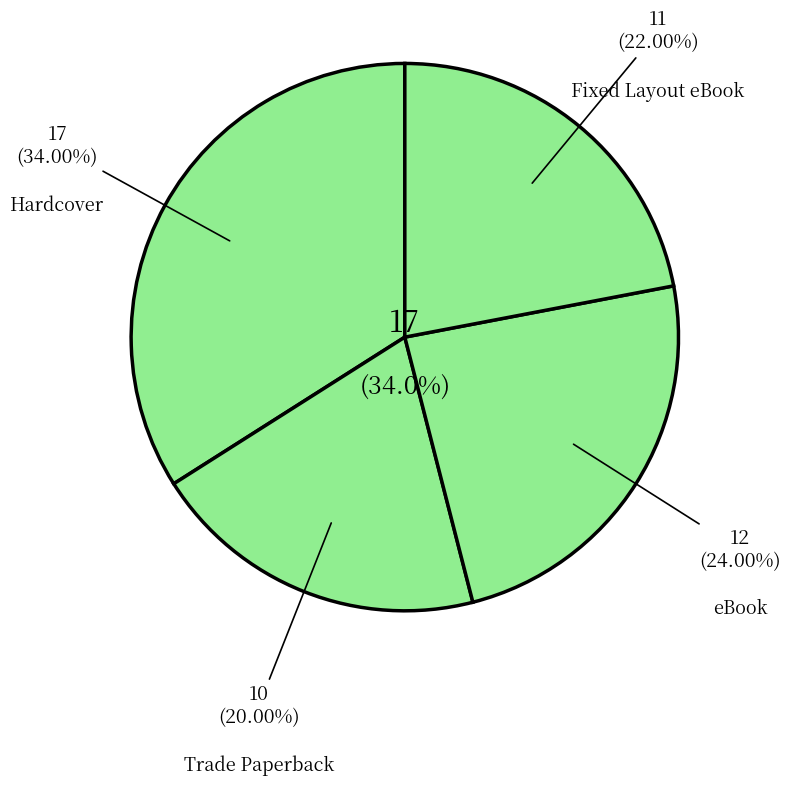

What percentage is NOT represented by Trade Paperback?

80.0%